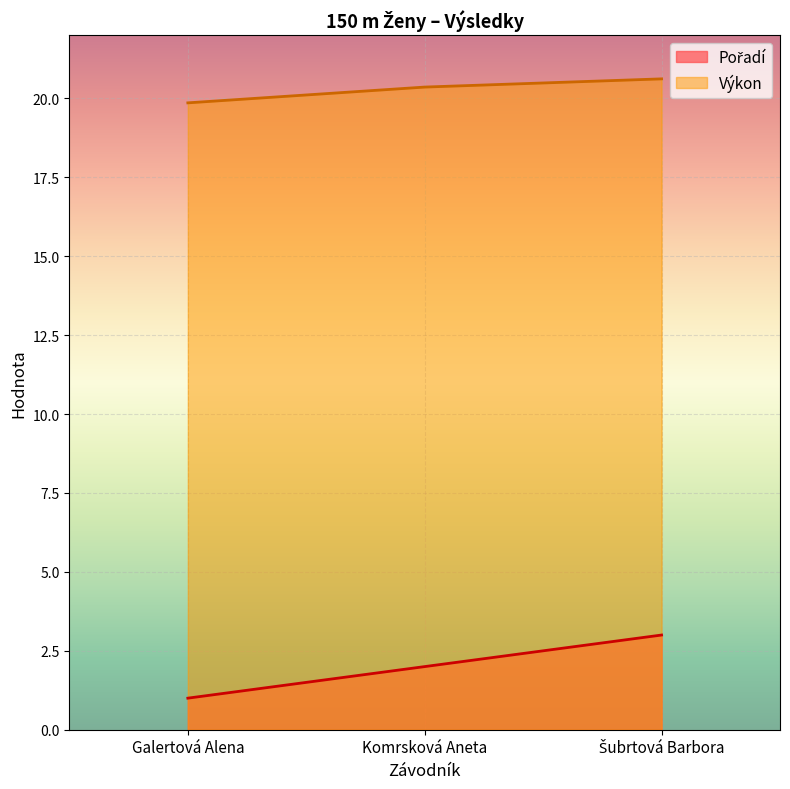

Does the chart display data point markers on the line(s)?

No